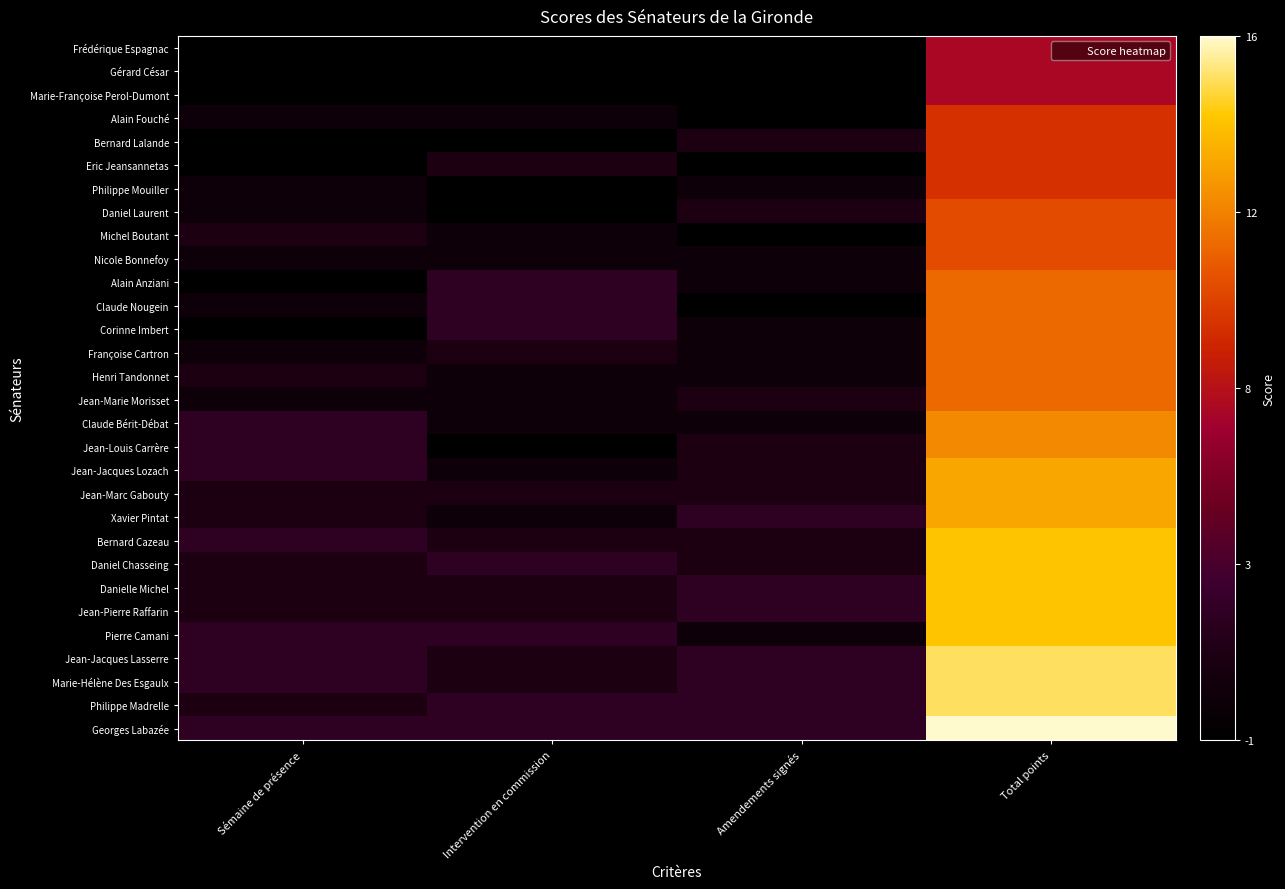

Which has a higher value, Amendements signés or Intervention en commission?

Amendements signés